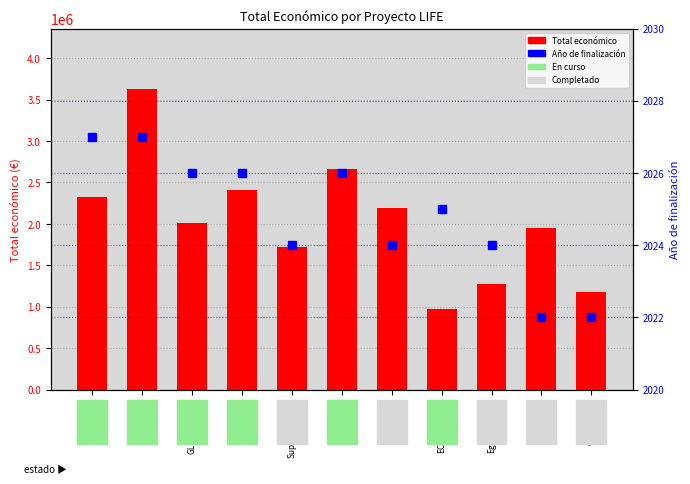

Which series contains the lowest Y value?

Año de finalización